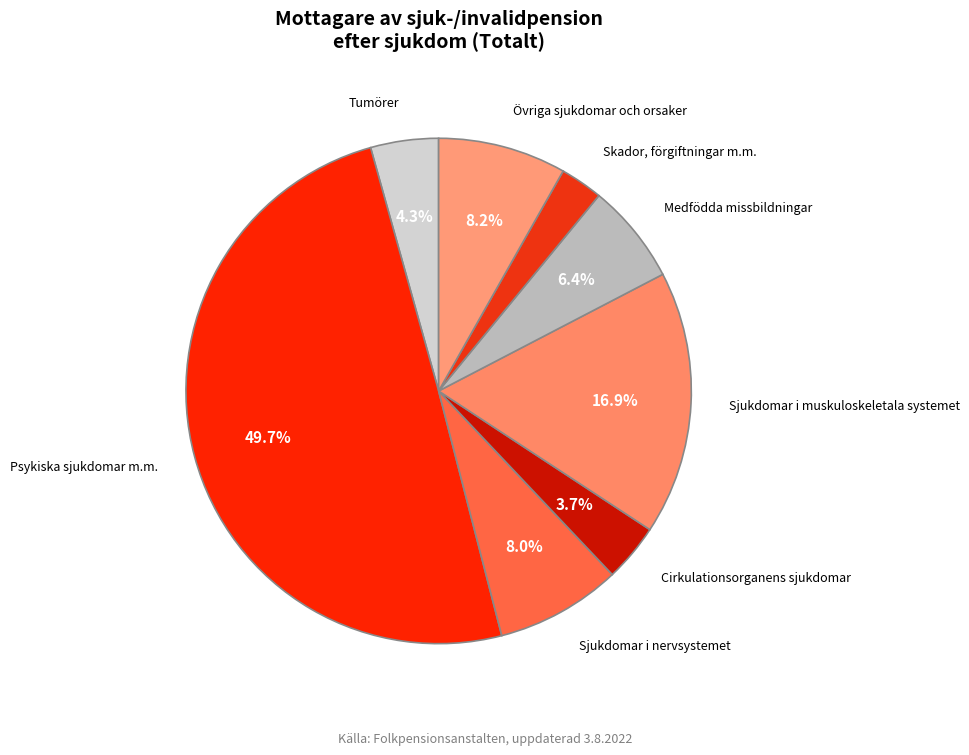

What percentage is NOT represented by Sjukdomar i nervsystemet?

92.0%